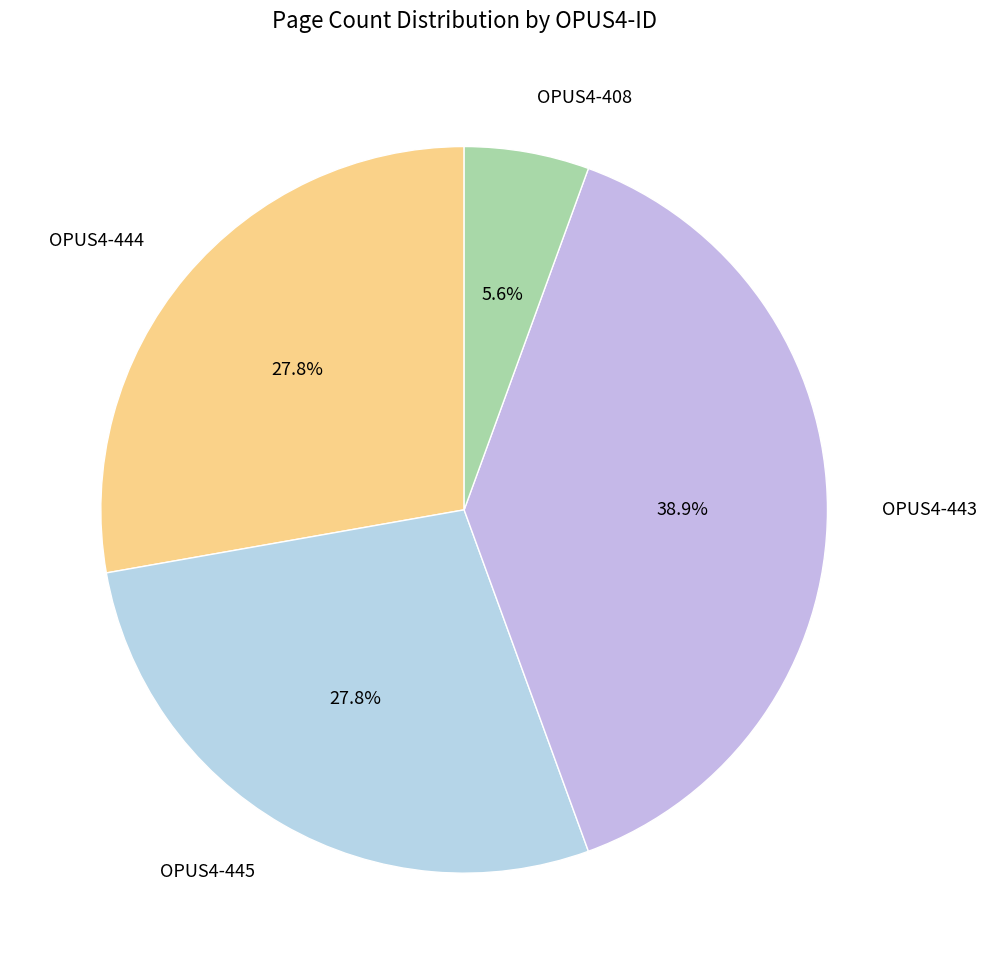

Is it true that OPUS4-408 is 1% of the pie?

False